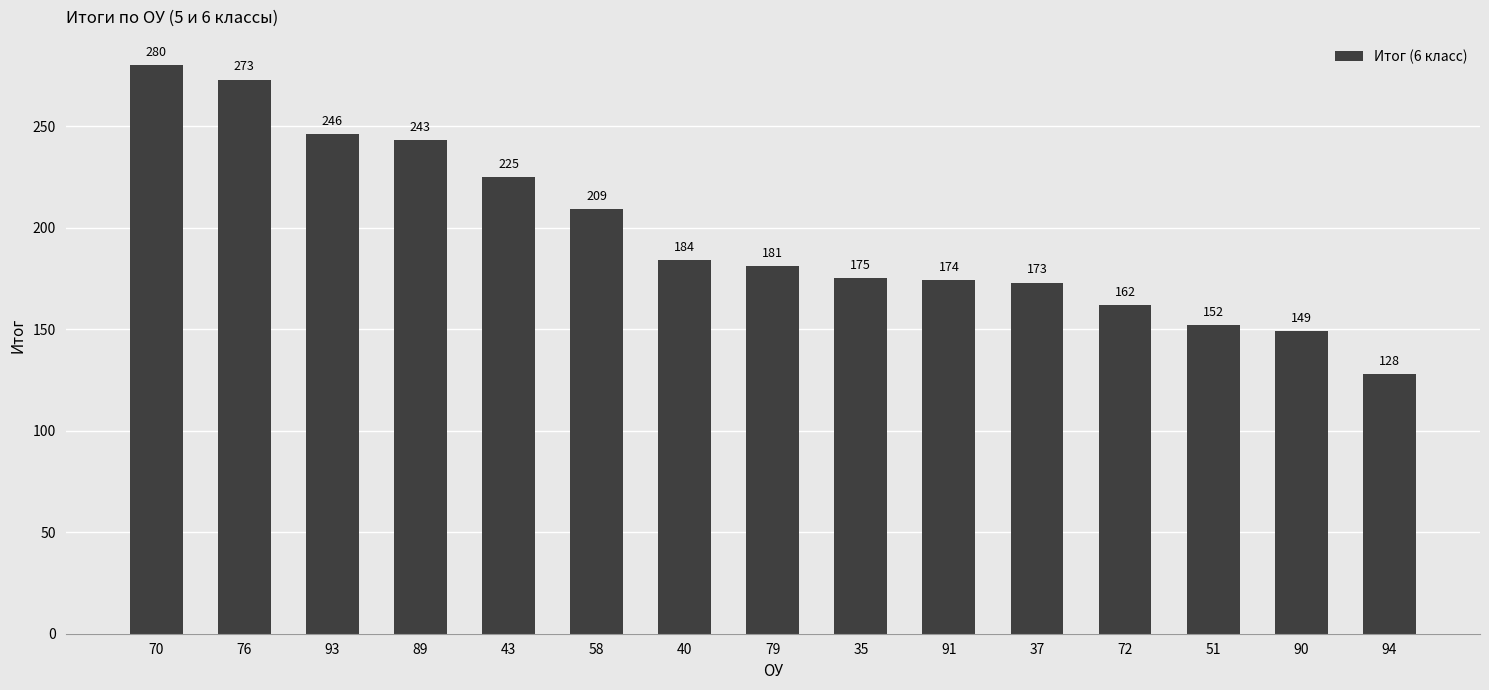

What is the difference between the maximum and minimum values?

152